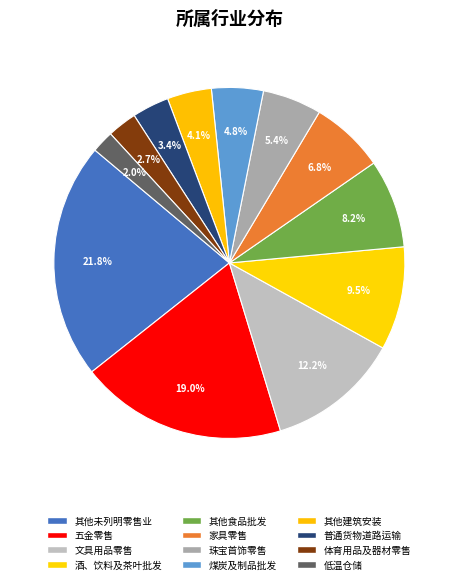

What percentage do 酒、饮料及茶叶批发 and 普通货物道路运输 together represent?

12.9%